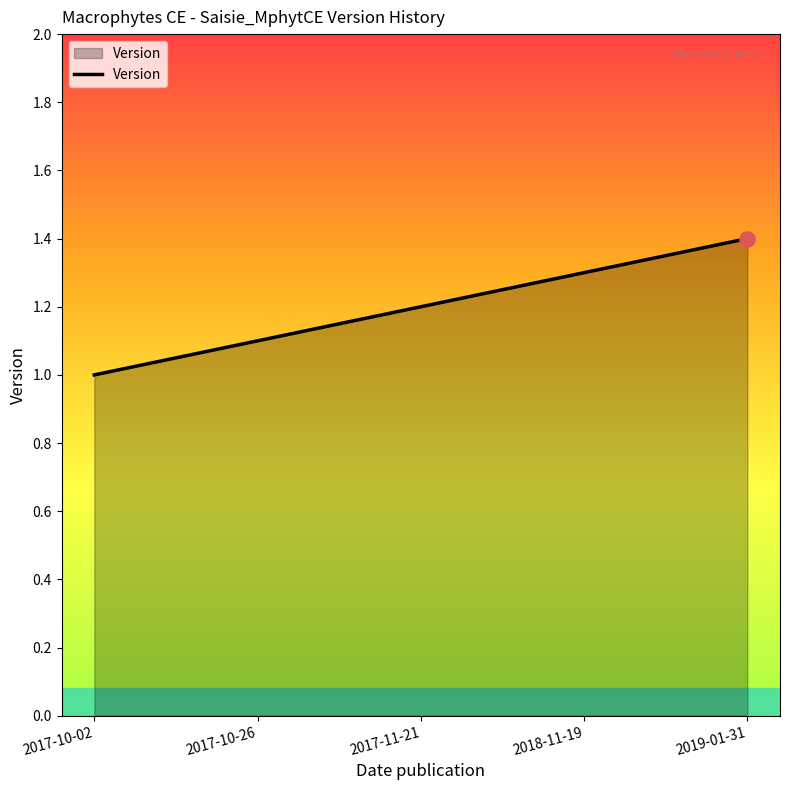

Which has a higher value, 2017-10-26 or 2017-11-21?

2017-11-21